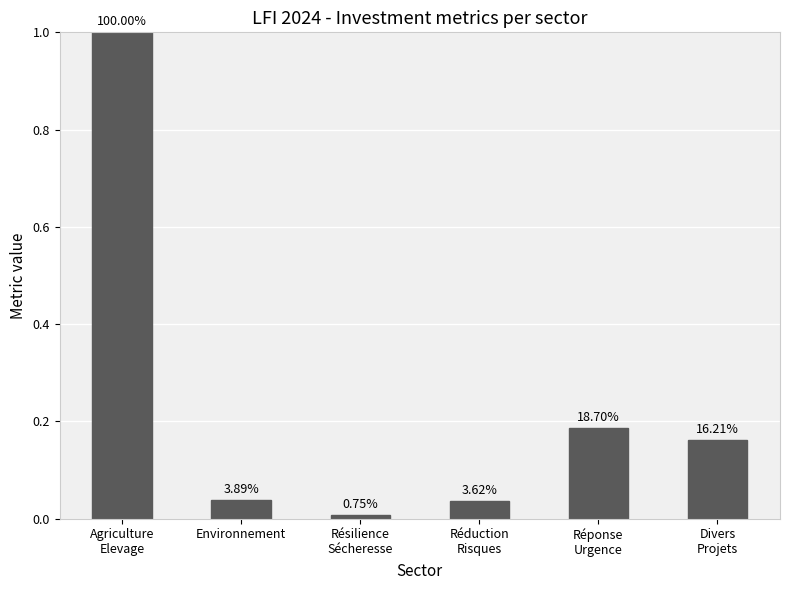

What is the difference between the maximum and minimum values?

1.0